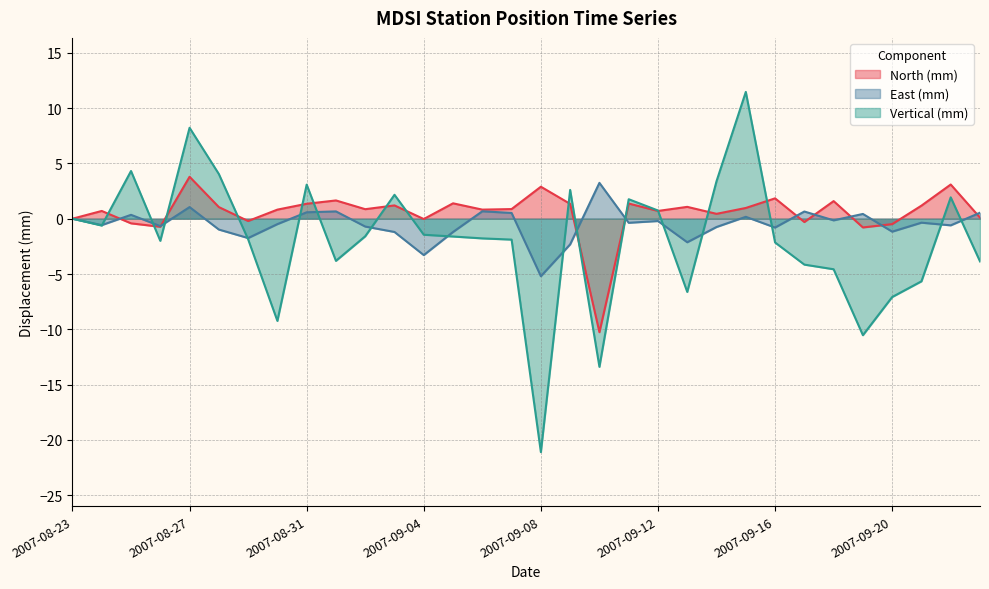

How many lines are shown in the chart?

3